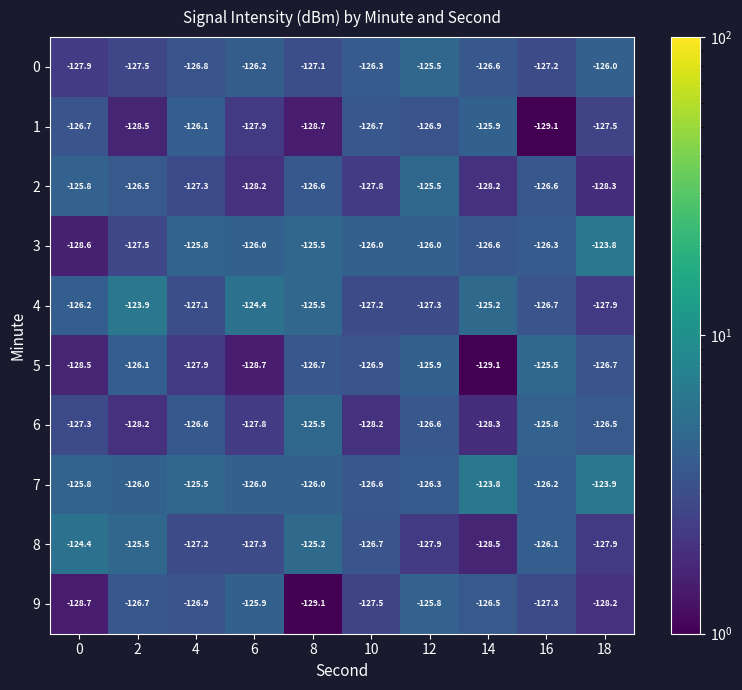

Which series has the largest total across all categories?

7